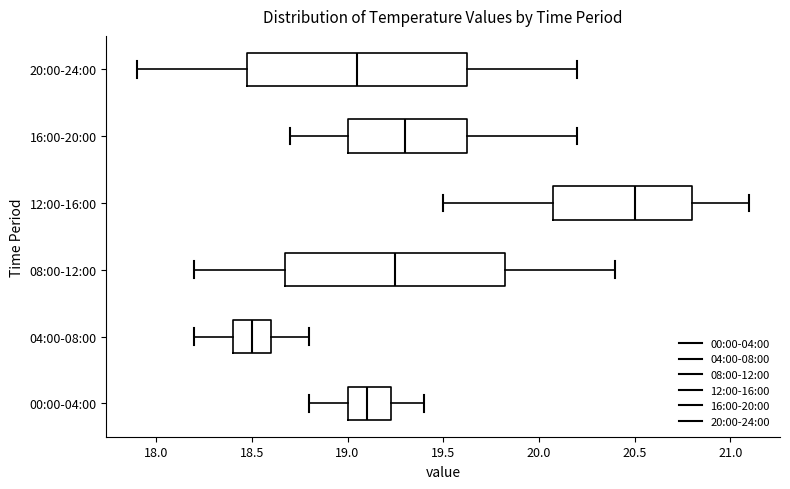

Reading bottom to top, transcribe this box plot: for each box, give where its median line is, the range the box spans, and where its two whiskers end, as read against the x-axis. The values are not printed on the chart, so give them approximately, as read against the axis.

00:00-04:00: median 19.10, box 19.00 to 19.25, whiskers 18.80 to 19.40
04:00-08:00: median 18.50, box 18.40 to 18.60, whiskers 18.20 to 18.80
08:00-12:00: median 19.25, box 18.70 to 19.85, whiskers 18.20 to 20.40
12:00-16:00: median 20.50, box 20.10 to 20.80, whiskers 19.50 to 21.10
16:00-20:00: median 19.30, box 19.00 to 19.65, whiskers 18.70 to 20.20
20:00-24:00: median 19.05, box 18.50 to 19.65, whiskers 17.90 to 20.20